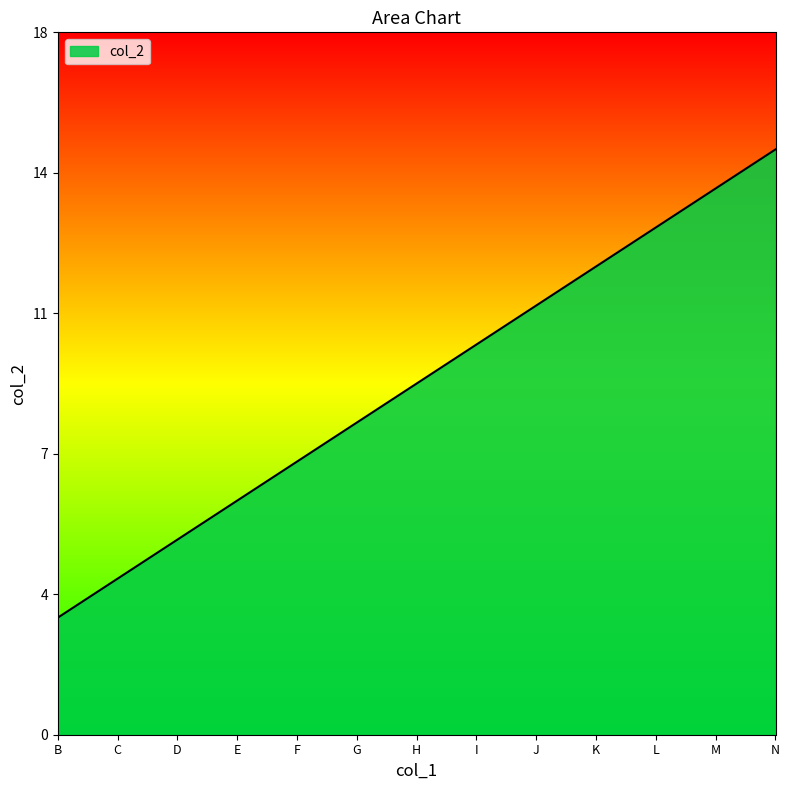

The chart shows a value of 15 at N. True or false?

True